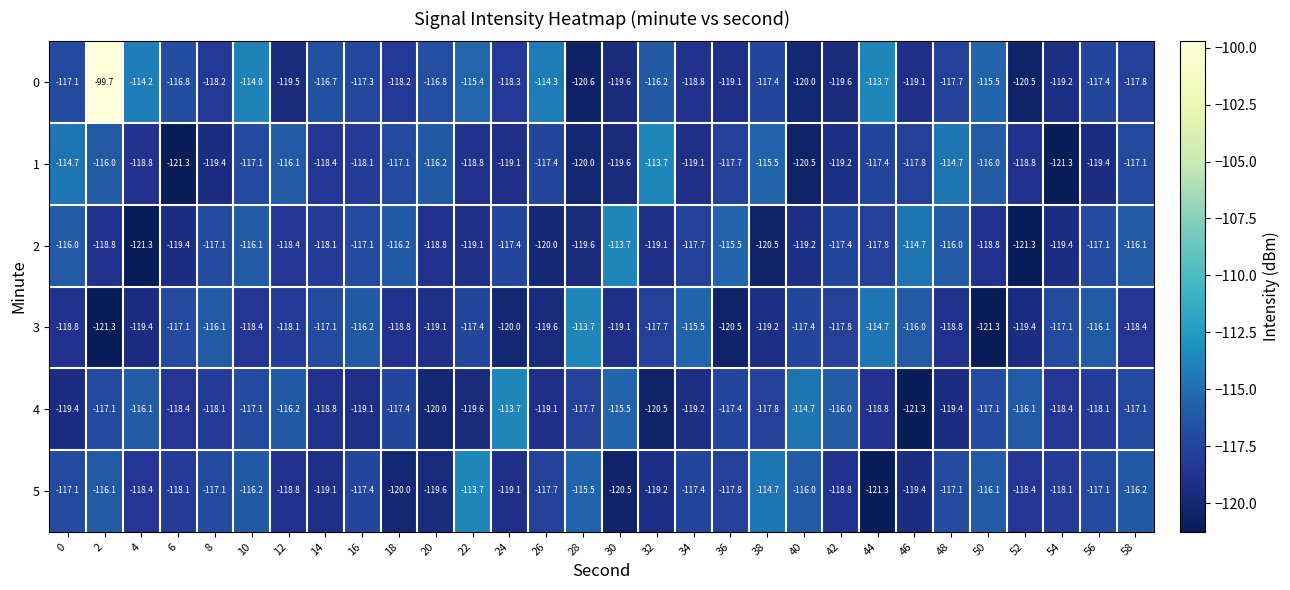

What is the sum of the 1 values at 14 and 56?

-237.8